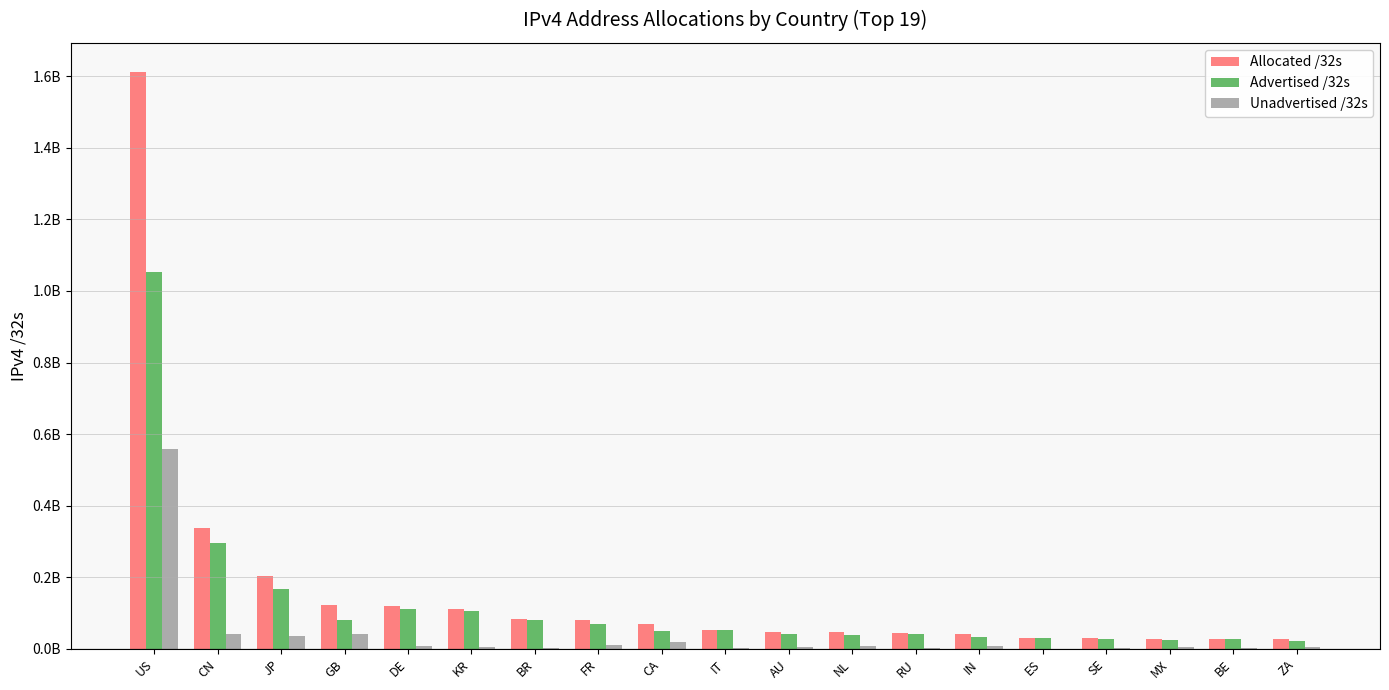

Rank the series at BR from lowest to highest value.

Unadvertised /32s, Advertised /32s, Allocated /32s